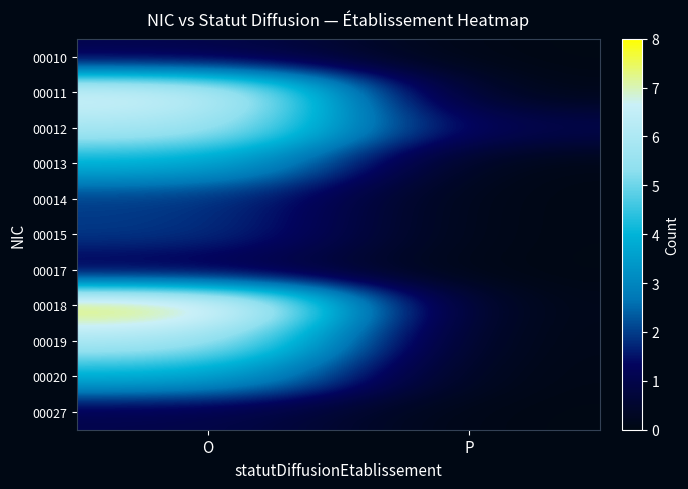

What is the difference between the highest and lowest values at O?

7